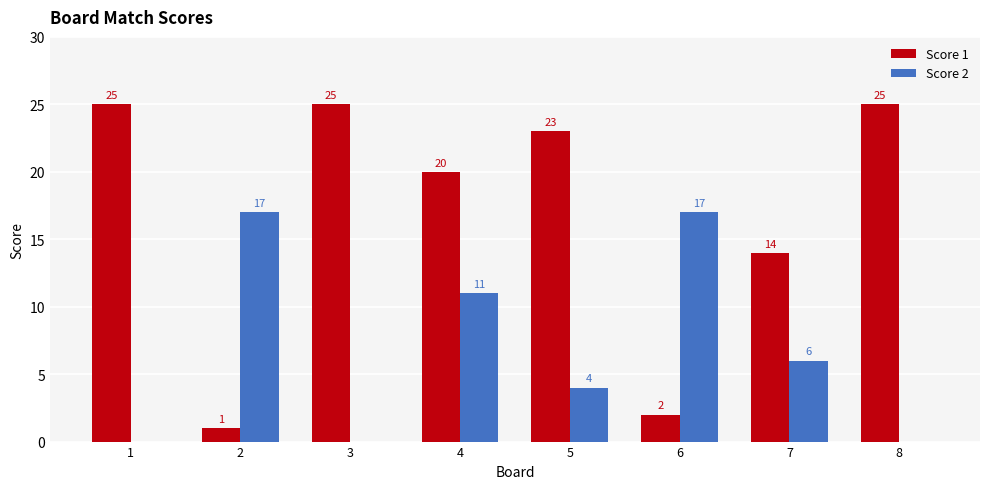

Reading left to right, extract all data points from this chart.

Score 1: 25	1	25	20	23	2	14	25
Score 2: 0	17	0	11	4	17	6	0